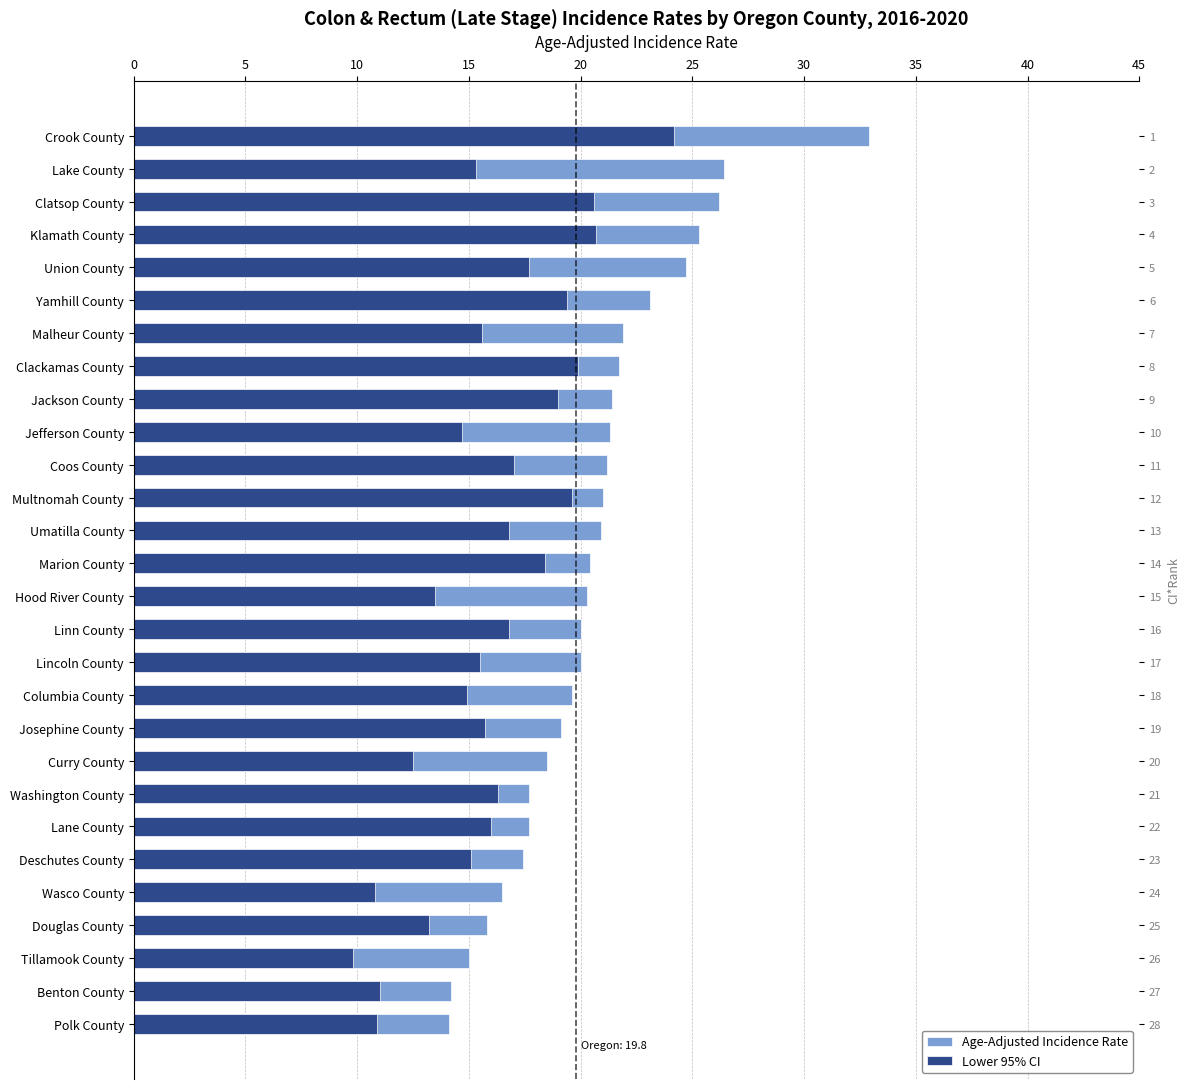

Is the value of Lower 95% CI at 25 greater than the value of Age-Adjusted Incidence Rate at 22?

Yes